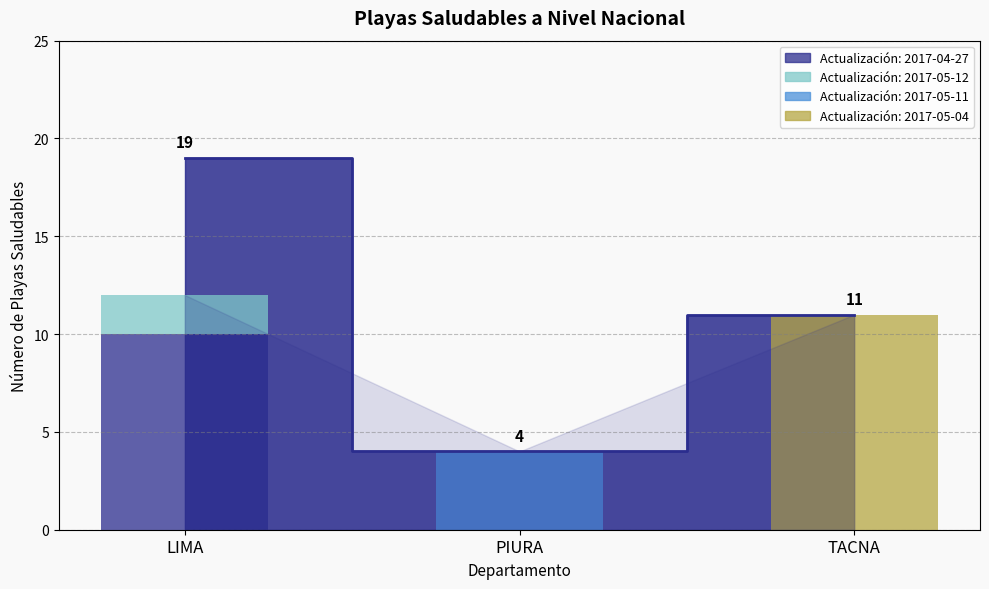

What is the change in value from PIURA to TACNA?

+7